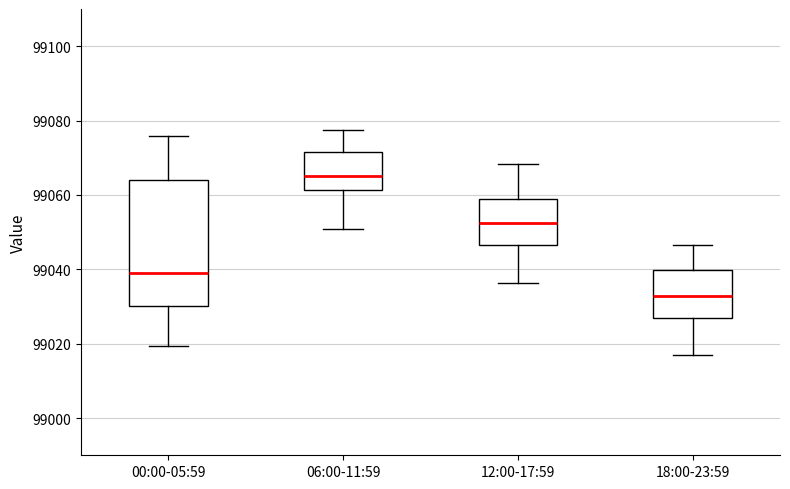

Reading left to right, read every box against the y-axis: the position of its median line, the range the box covers, and the ends of its whiskers. The values are not printed on the chart, so give them approximately, as read against the axis.

00:00-05:59: median 99040, box 99030 to 99064, whiskers 99020 to 99076
06:00-11:59: median 99066, box 99062 to 99072, whiskers 99050 to 99078
12:00-17:59: median 99052, box 99046 to 99060, whiskers 99036 to 99068
18:00-23:59: median 99032, box 99028 to 99040, whiskers 99016 to 99046